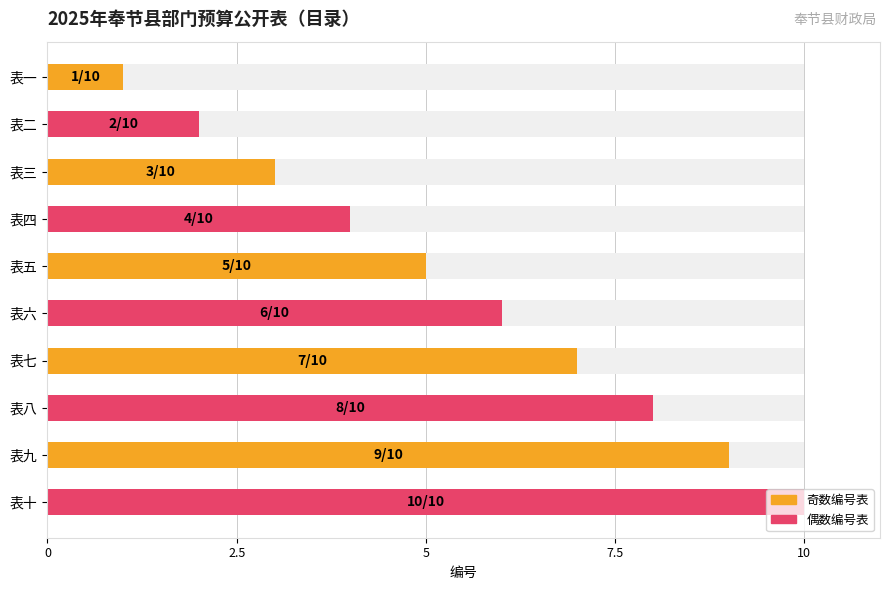

Which series has the largest total across all categories?

偶数编号表